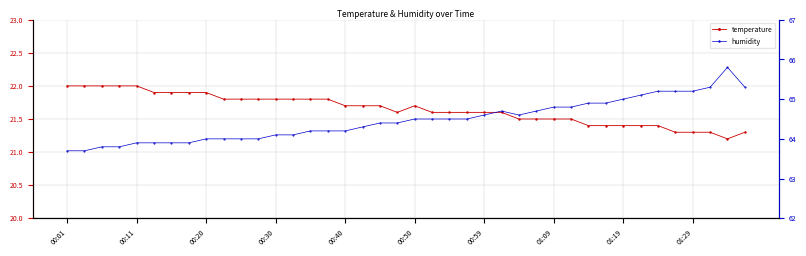

Which category has the lowest value in the humidity series?

00:01